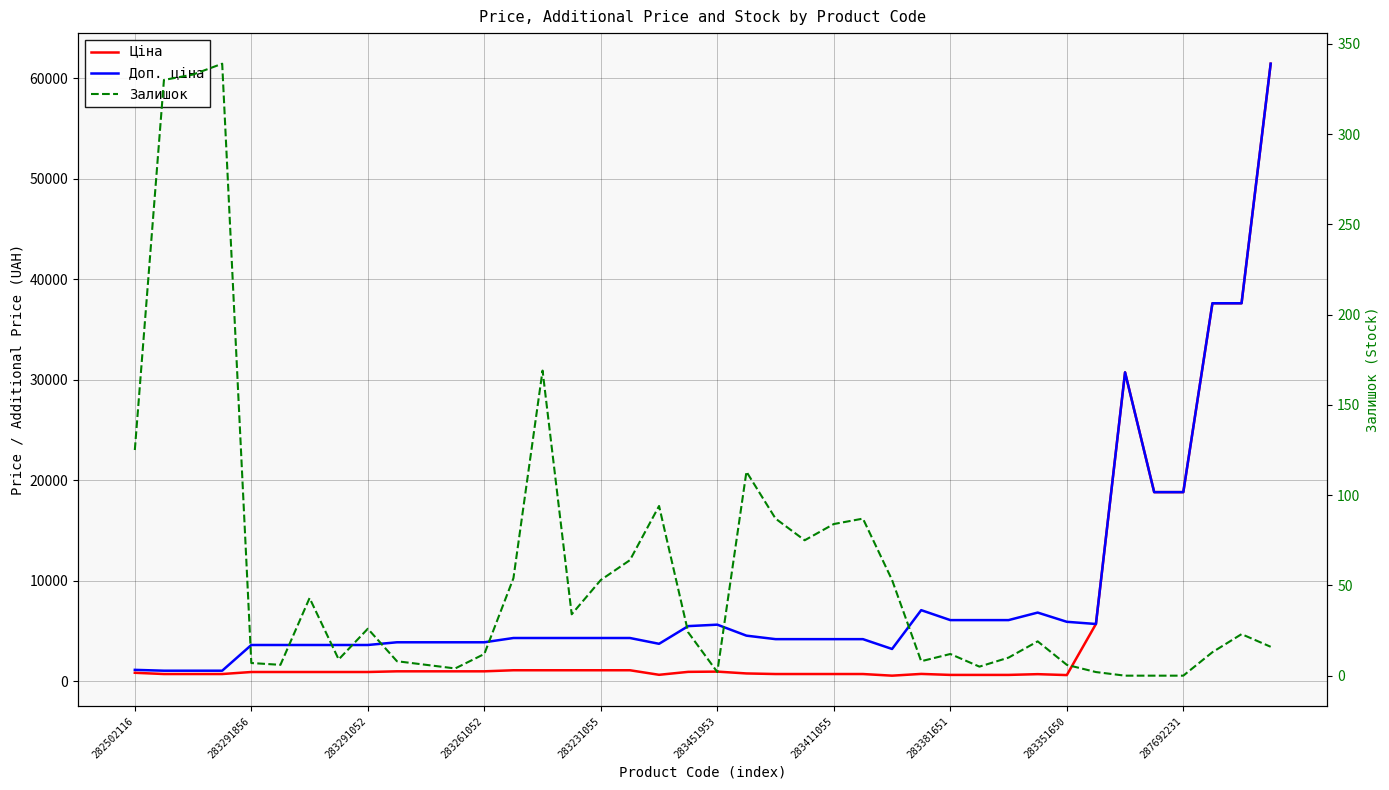

Reading left to right, list all the values displayed in this chart.

Ціна: 818.5	693.7	693.7	693.7	895.9	895.9	895.9	895.9	895.9	963.5	963.5	963.5	963.5	1069.8	1069.8	1069.8	1069.8	1069.8	617.0	910.4	934.5	752.2	694.3	694.3	694.3	694.3	531.3	705.1	606.1	606.1	606.1	681.0	589.2	5673.8	30717.1	18796.8	18796.8	37593.6	37593.6	61434.3
Доп. ціна: 1109.2	1024.6	1024.6	1024.6	3583.6	3583.6	3583.6	3583.6	3583.6	3854.0	3854.0	3854.0	3854.0	4279.1	4279.1	4279.1	4279.1	4279.1	3701.9	5462.3	5607.2	4513.3	4165.6	4165.6	4165.6	4165.6	3187.6	7051.3	6061.2	6061.2	6061.2	6809.8	5892.2	5673.8	30717.1	18796.8	18796.8	37593.6	37593.6	61434.3
Залишок: 125.0	330.0	333.0	339.0	7.0	6.0	43.0	9.0	26.0	8.0	6.0	4.0	12.0	54.0	169.0	34.0	53.0	64.0	94.0	24.0	2.0	113.0	87.0	75.0	84.0	87.0	53.0	8.0	12.0	5.0	10.0	19.0	6.0	2.0	0.0	0.0	0.0	13.0	23.0	16.0